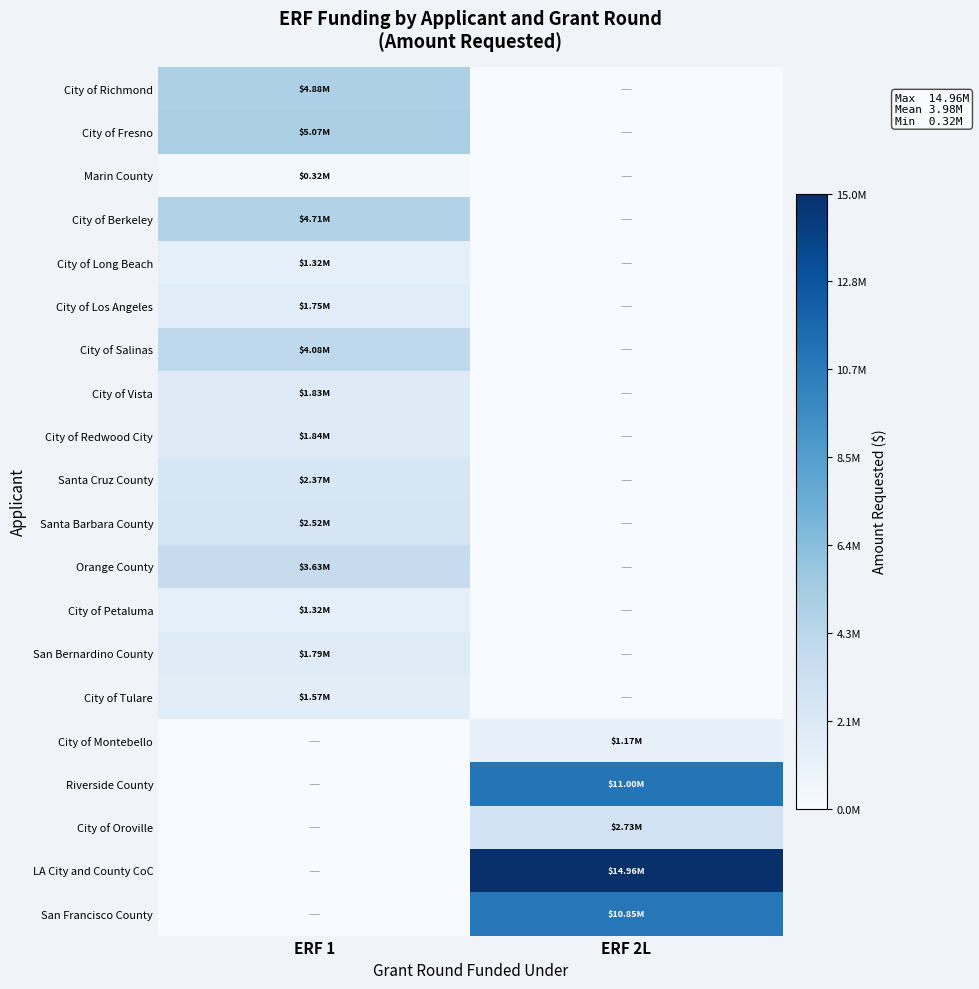

At which category is the sum across all series the highest?

ERF 2L